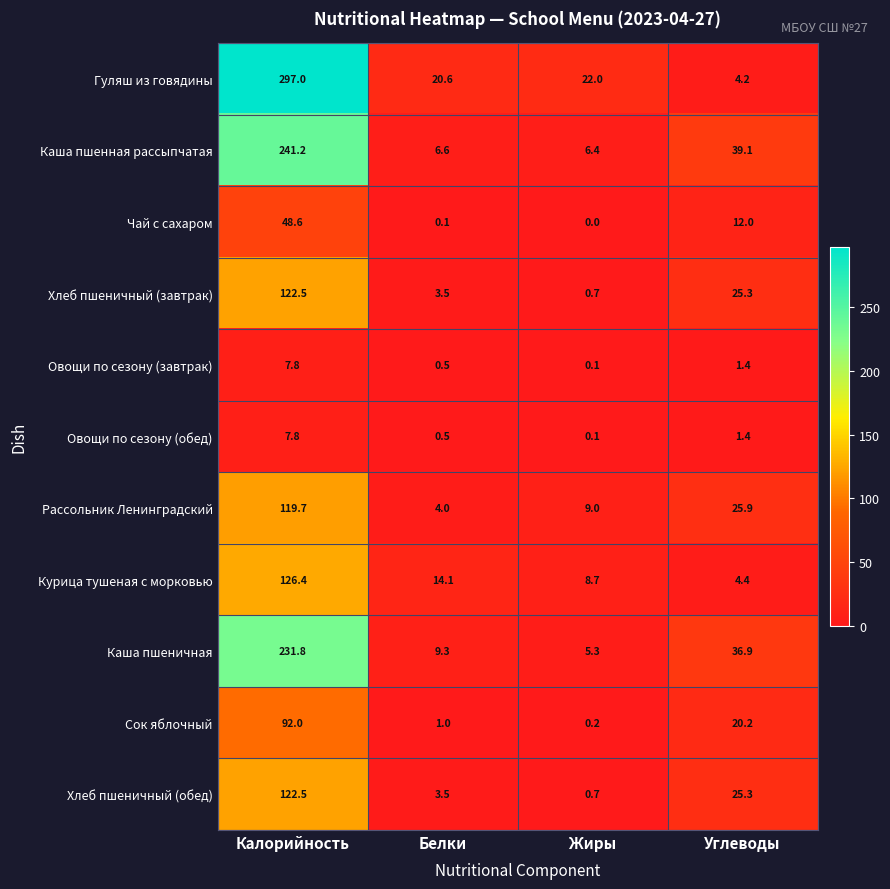

Which series has the largest total across all categories?

Гуляш из говядины